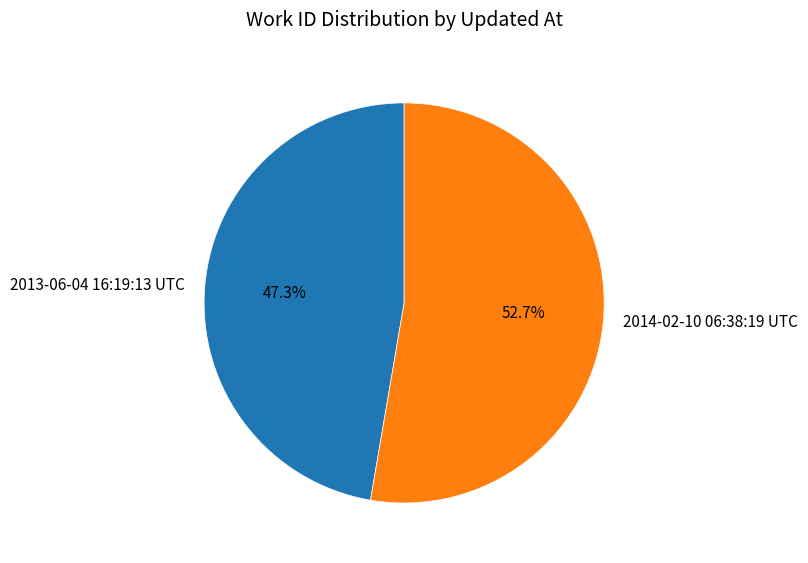

How many slices are in this pie chart?

2